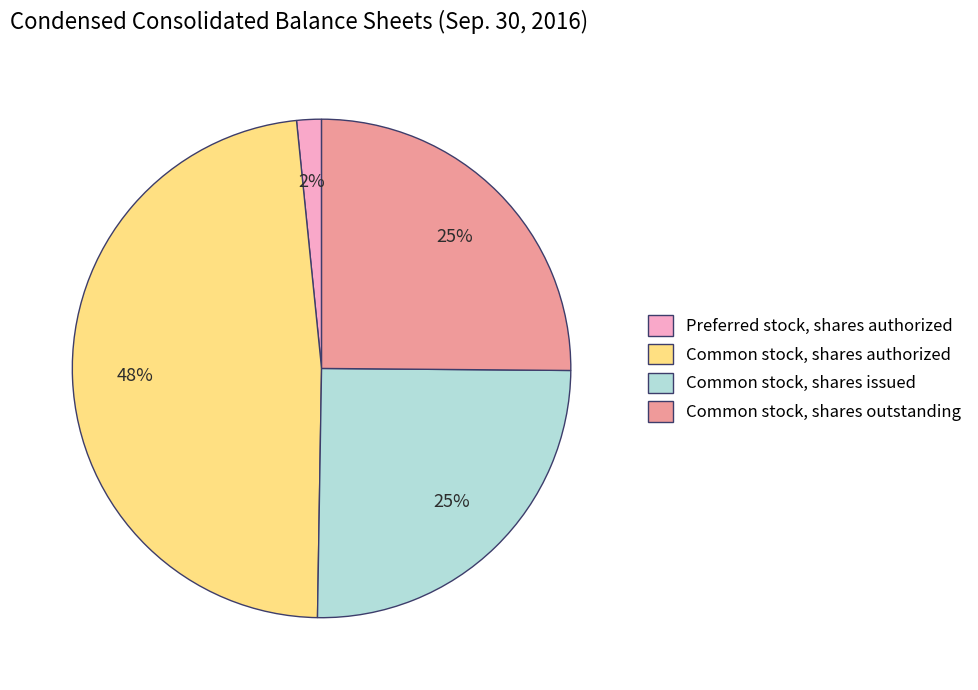

Which slice is the largest?

Common stock, shares authorized